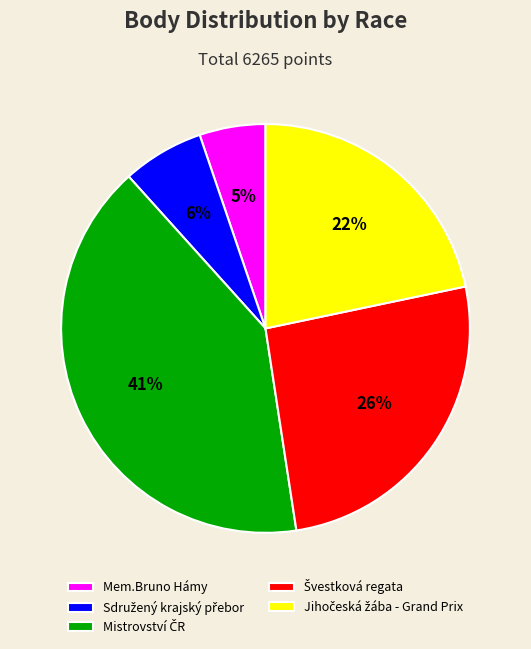

To the nearest percent, what portion does Mem.Bruno Hámy represent?

5%